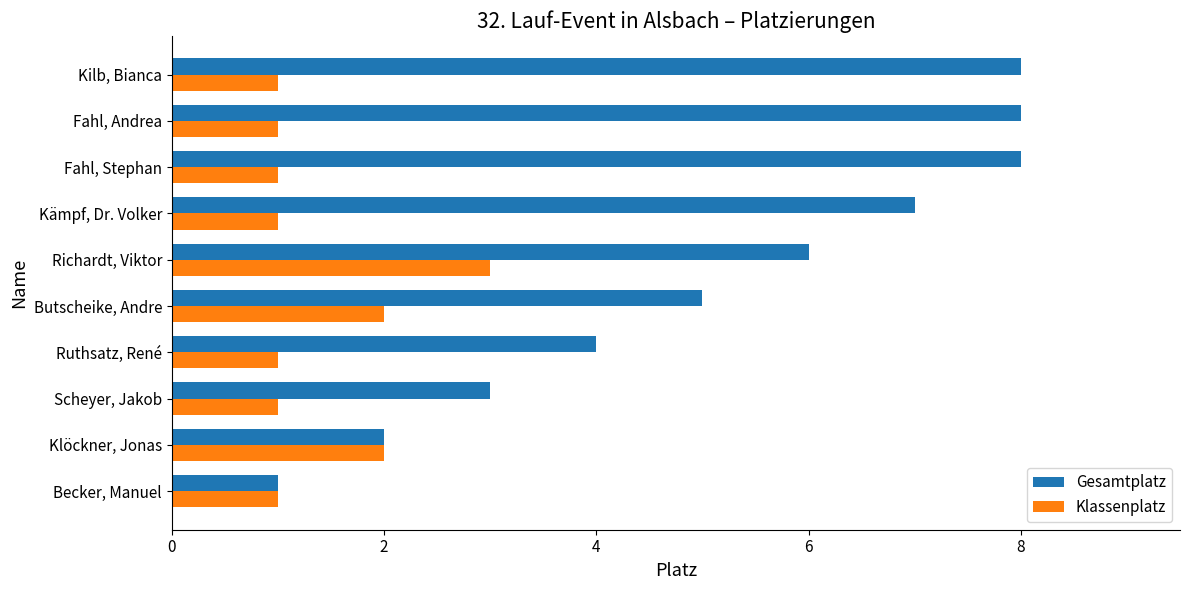

The Gesamtplatz series shows 8 at Fahl, Andrea. True or false?

True